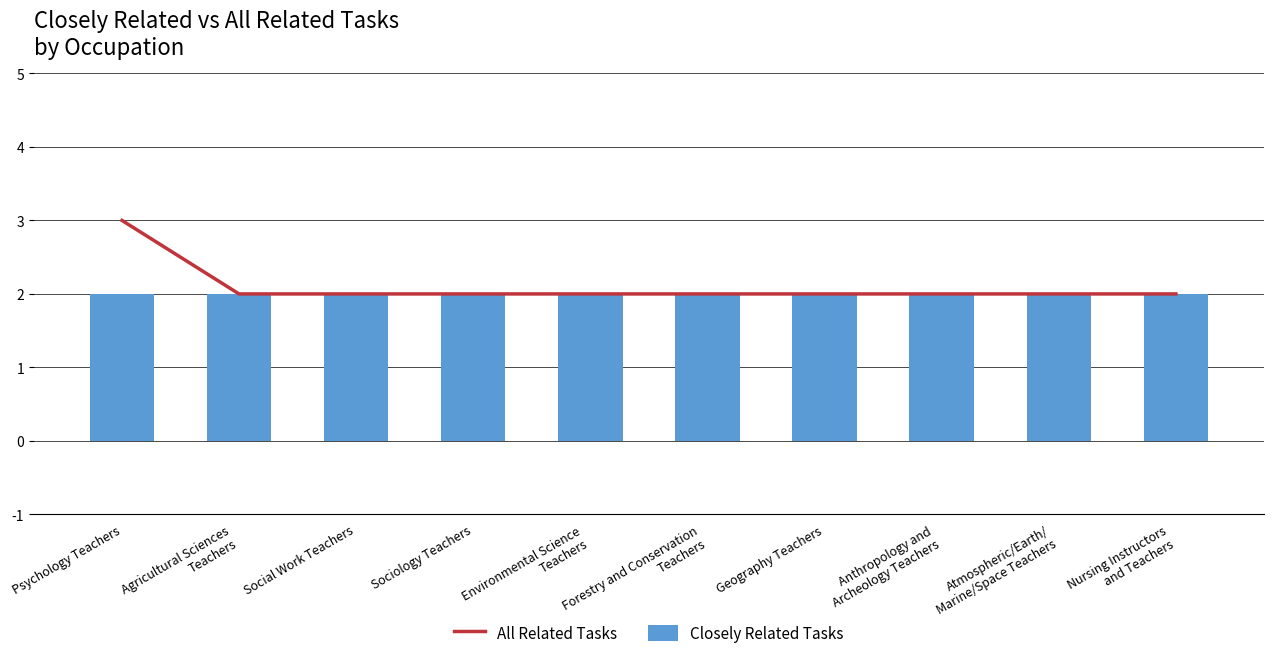

What is the lowest value of the All Related Tasks series?

2